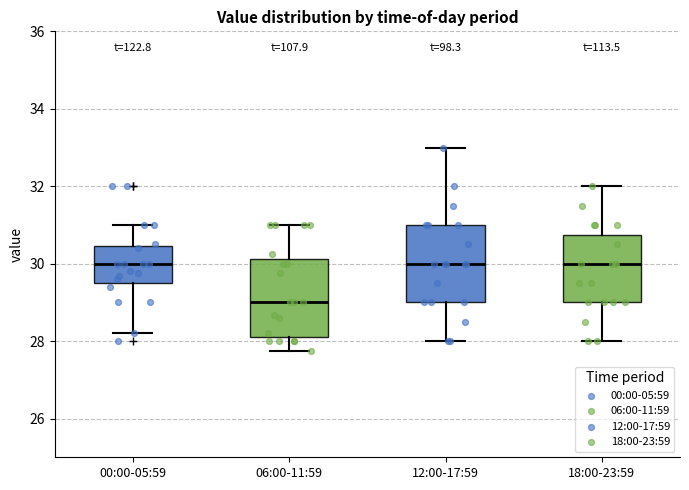

Which box has the lowest median line?

06:00-11:59